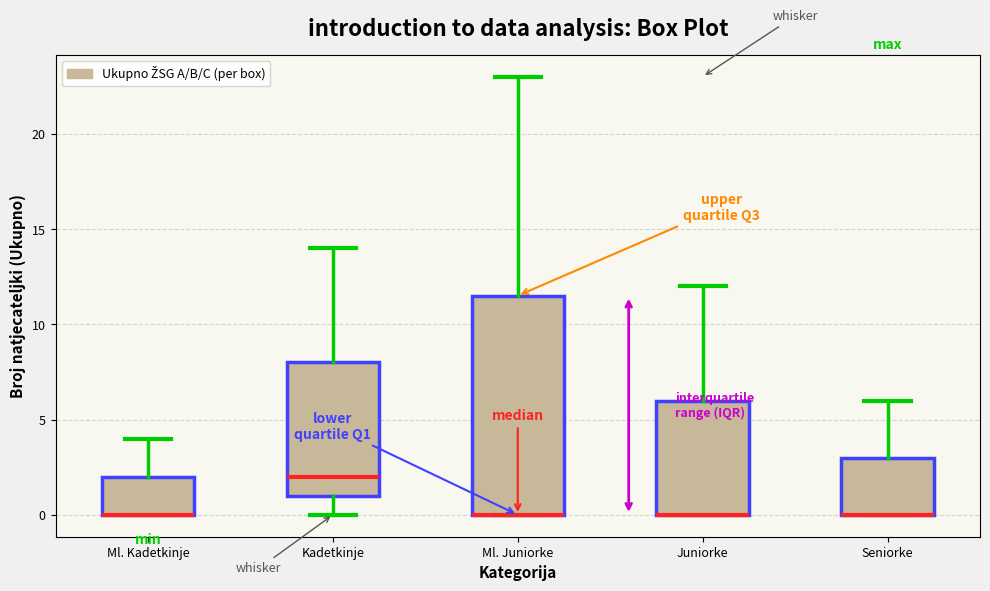

Where is the lower edge of the box for Juniorke on the y-axis? The values are not printed on the chart, so give them approximately, as read against the axis.

0.0